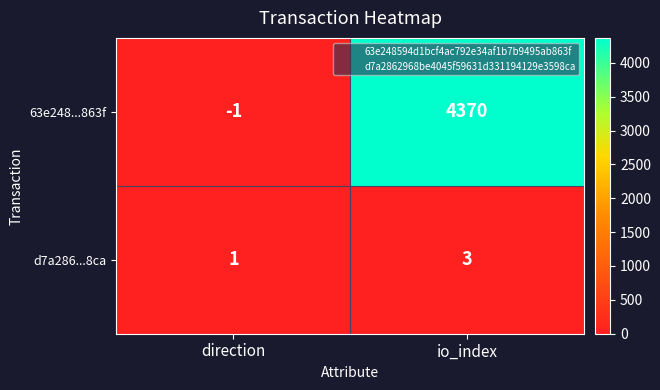

Which series has the largest range (max minus min)?

63e248...863f